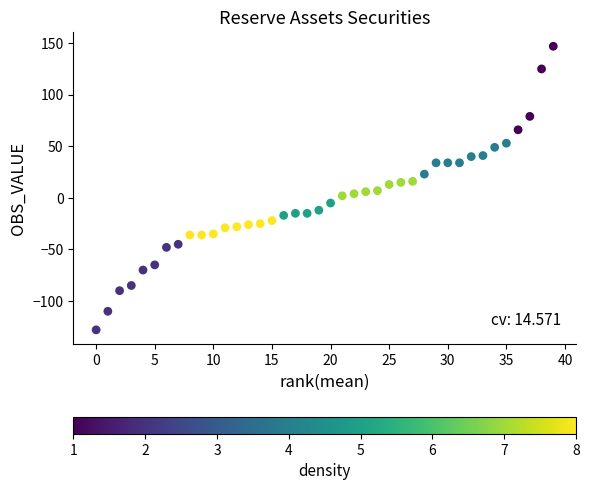

What is the range of Y values (max minus min)?

275